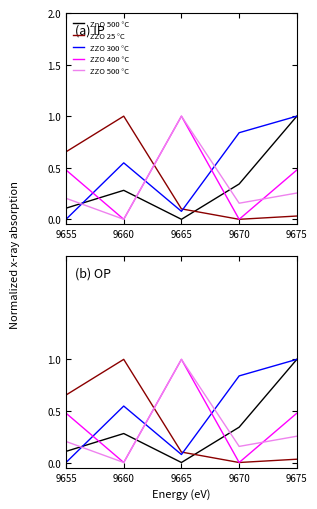

Which has a higher value, 9665 or 9660?

9660